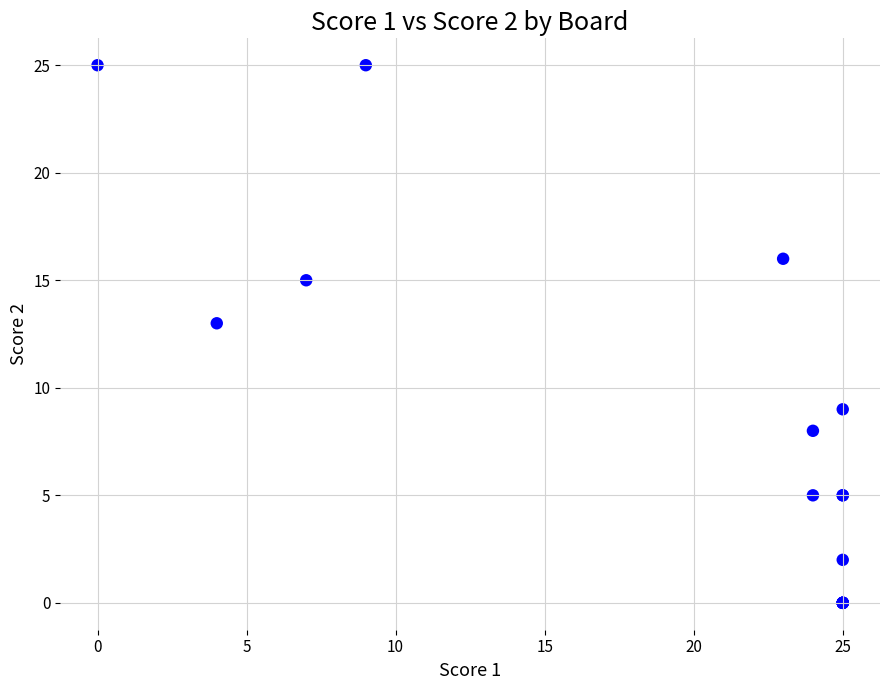

What Y value in the scatter plot is closest to 12?

13